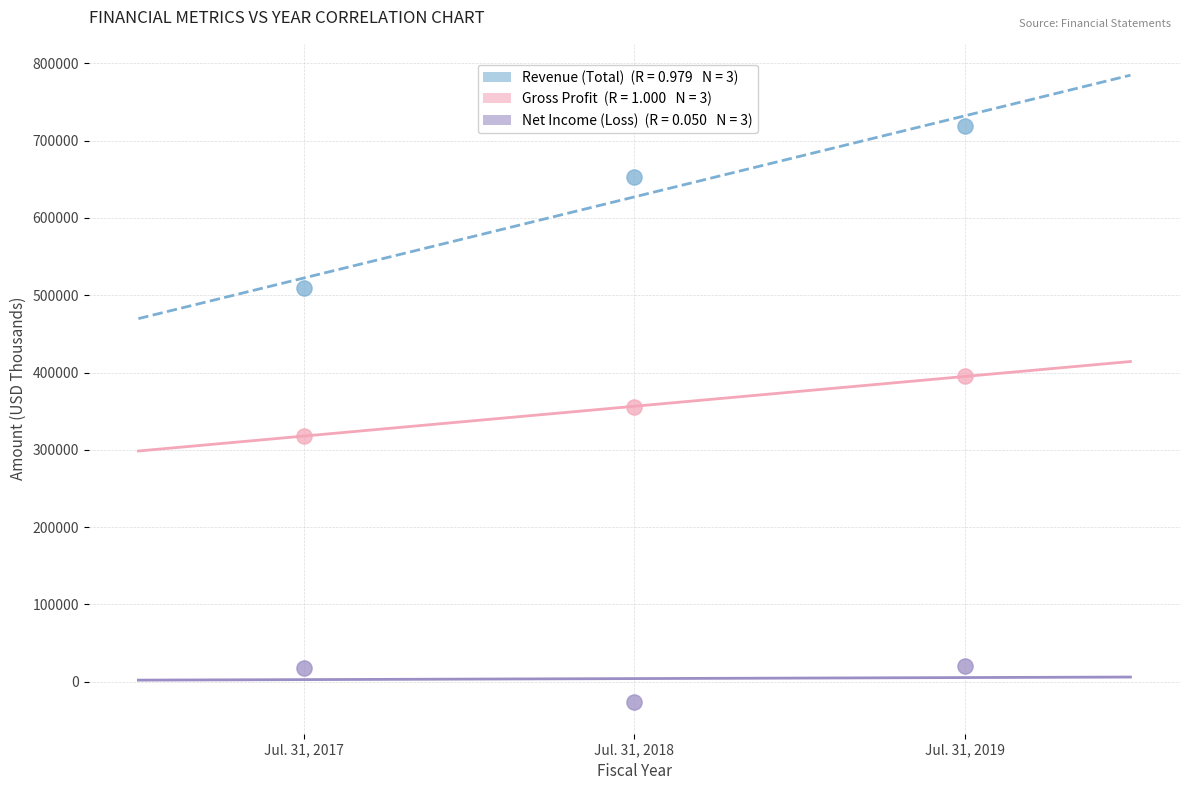

Across all data points, what is the average X value?

2018